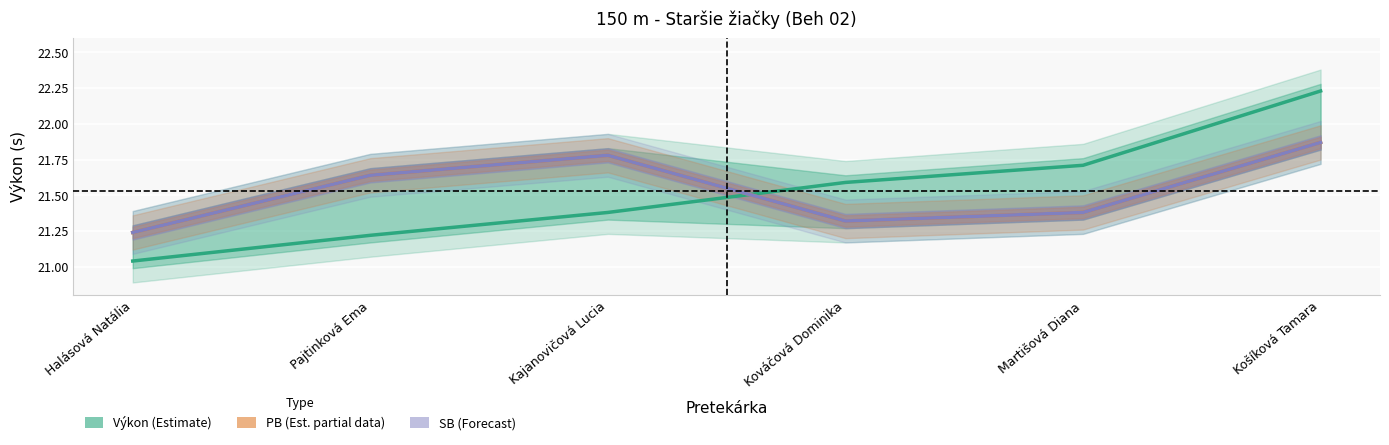

How many intersections are there between Výkon (Estimate) and SB (Forecast)?

1